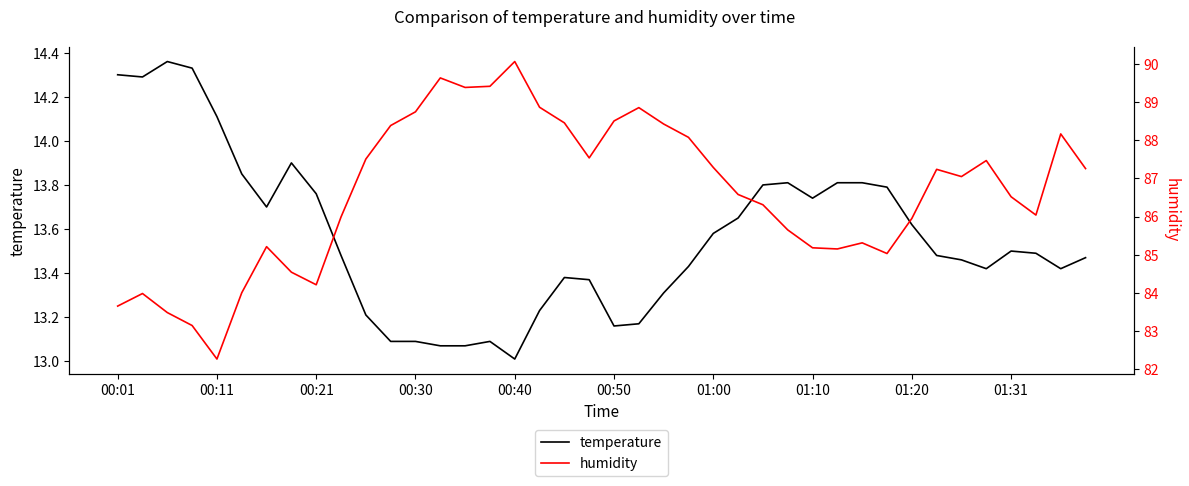

What is the minimum value for temperature?

13.0